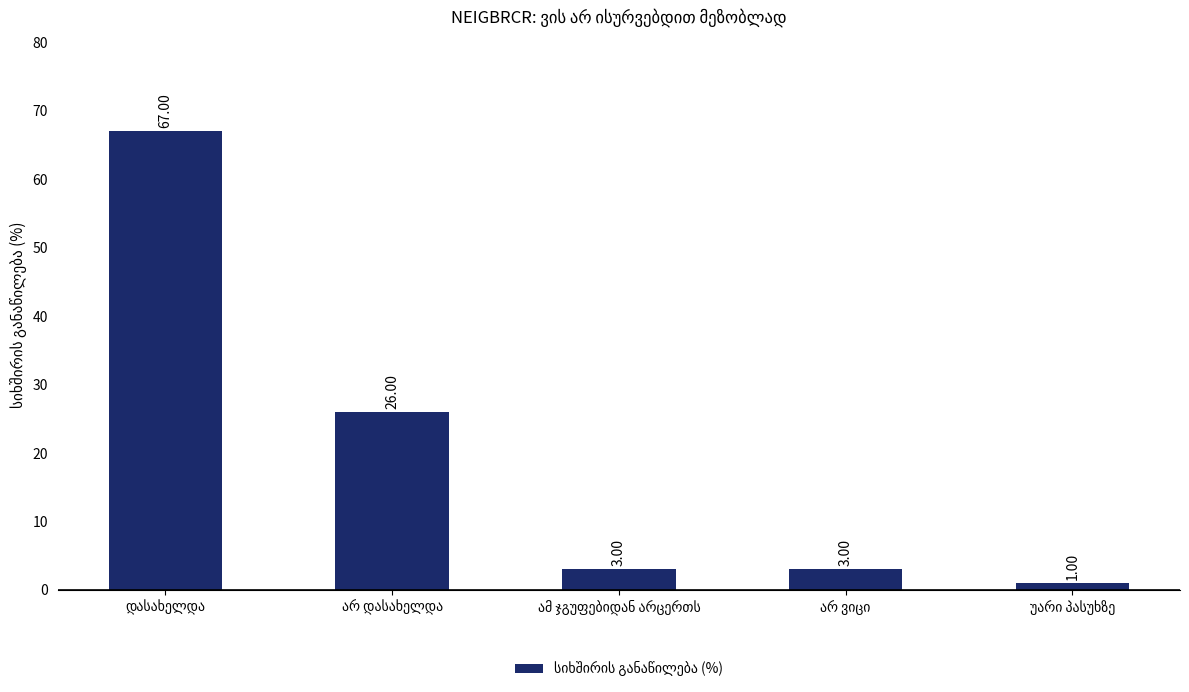

What is the difference between the maximum and minimum values?

66